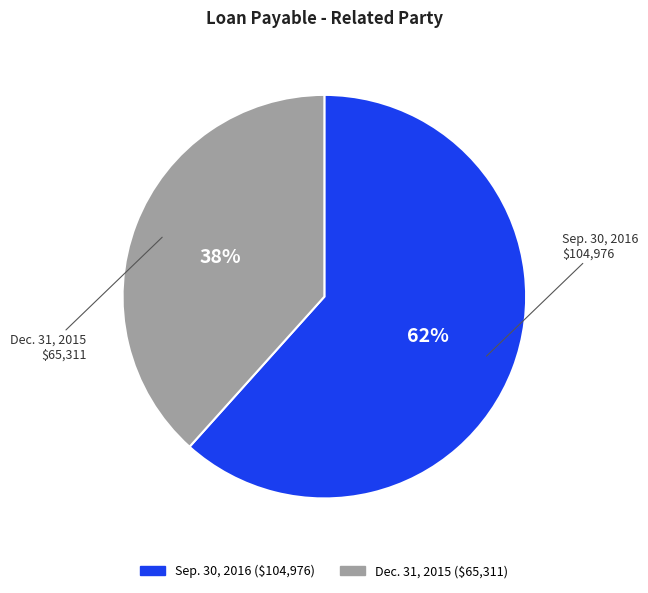

How many segments does this pie chart have?

2